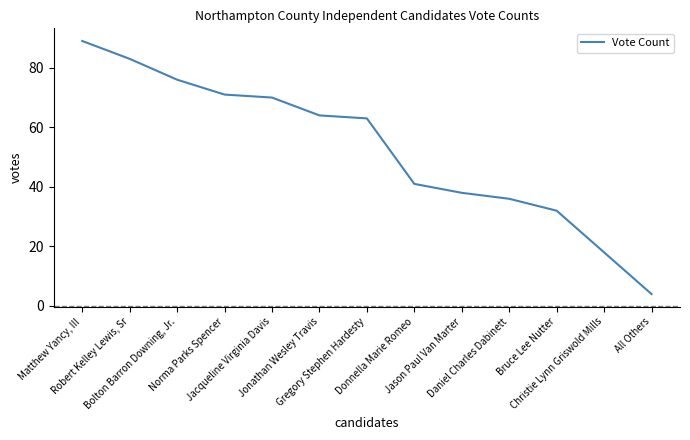

What is the maximum value shown in the chart?

89